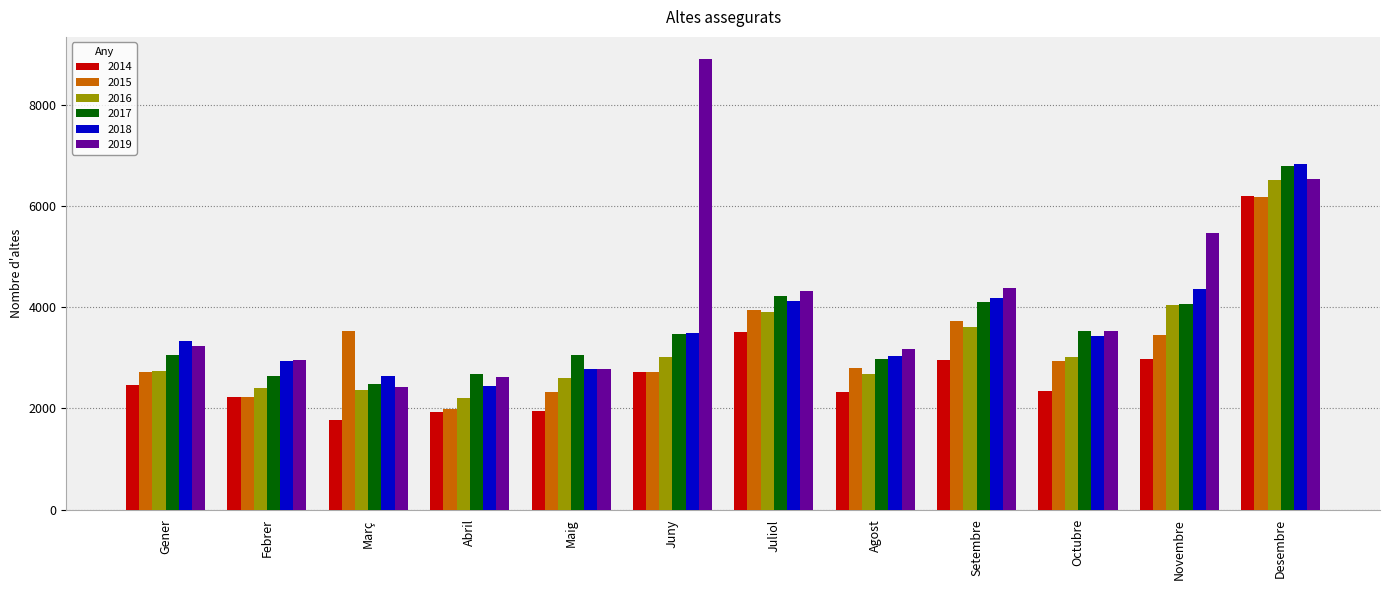

The 2016 series shows 1847 at Desembre. True or false?

False